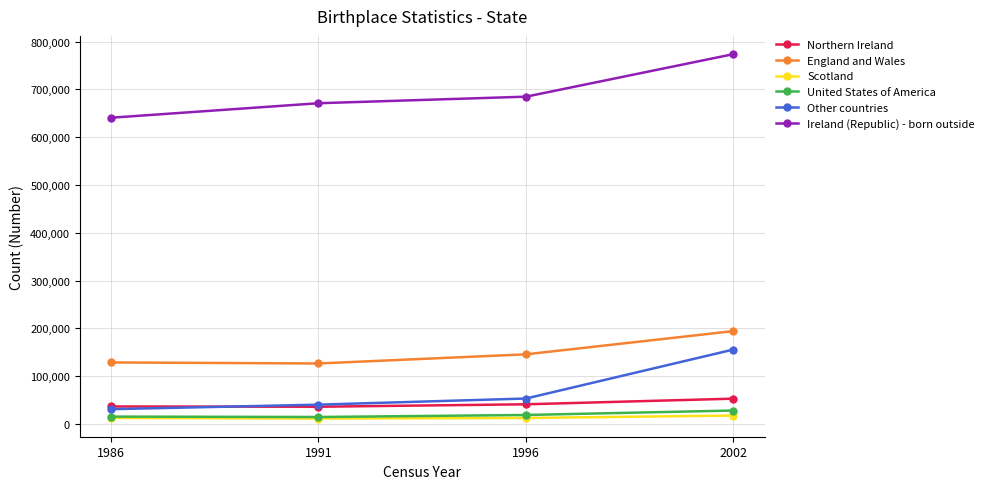

What is the spread (max minus min) of values at 1991?

659563